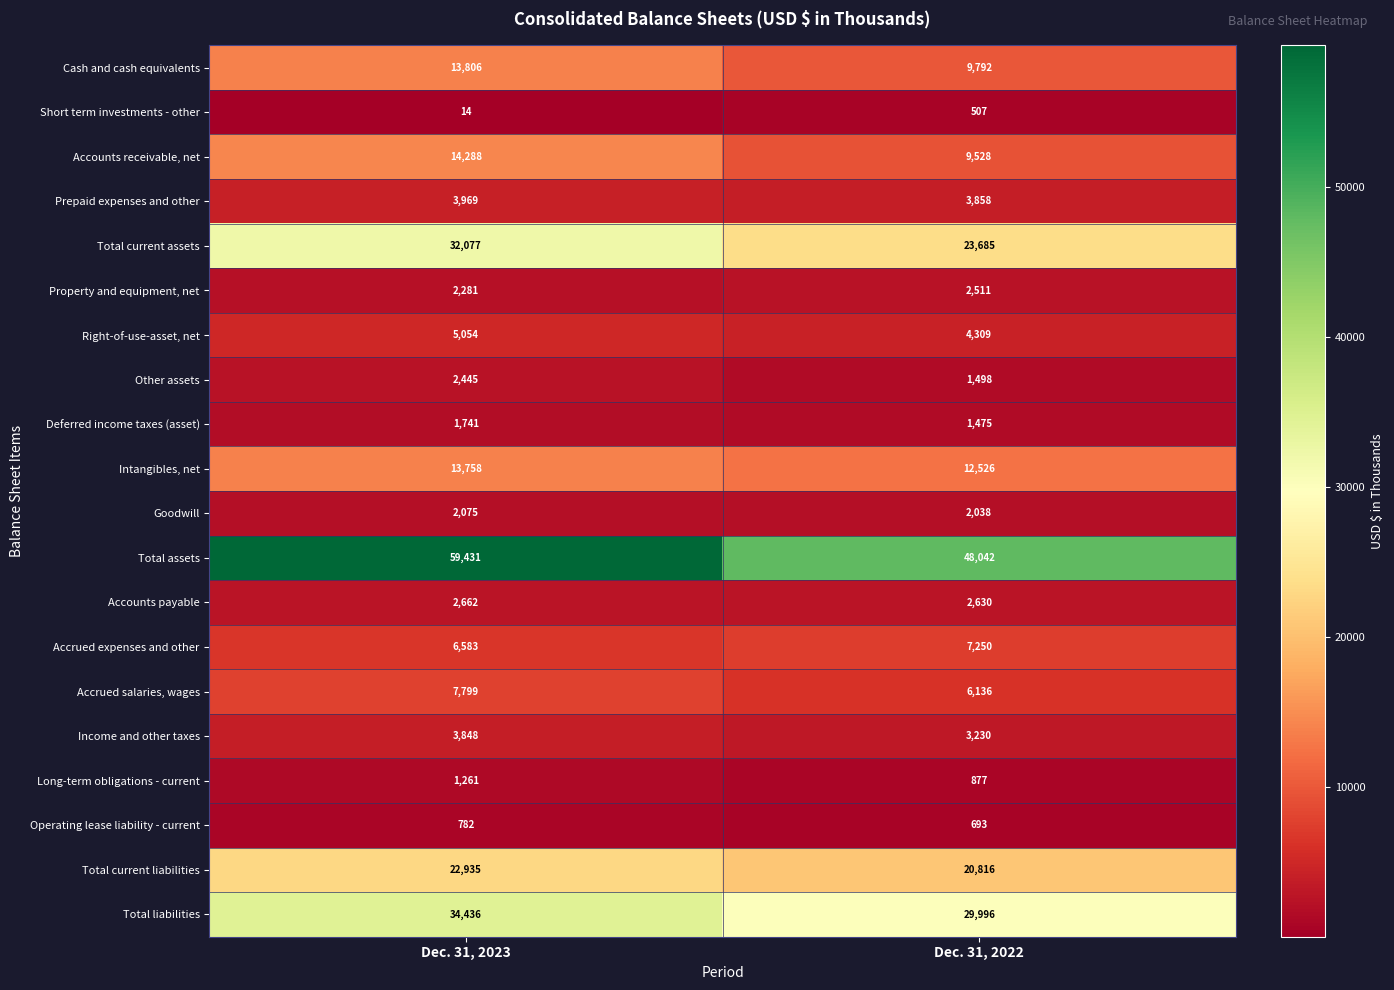

What is the maximum value shown in the chart?

59431